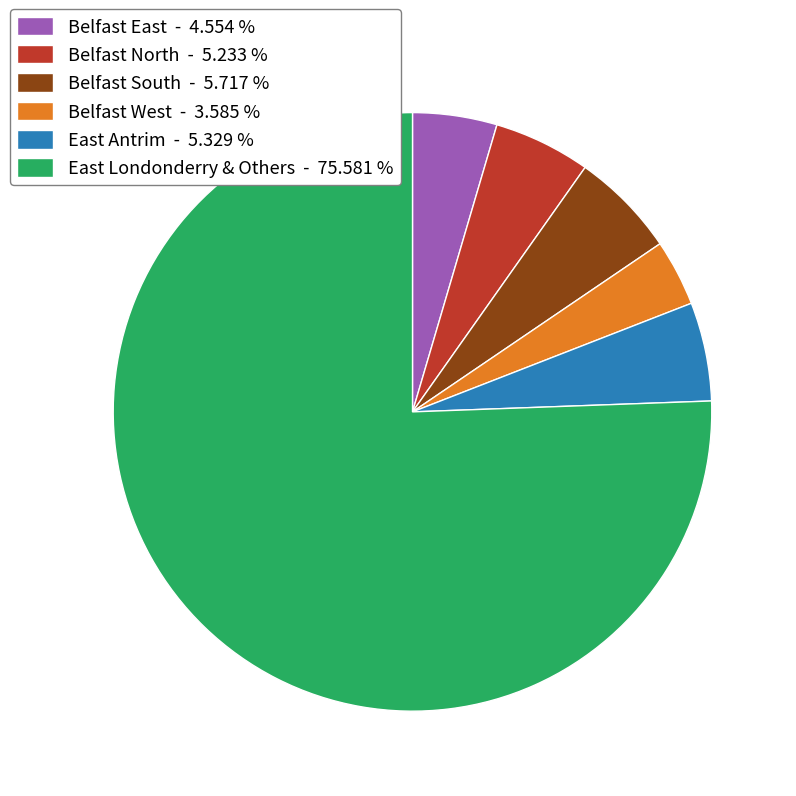

Is Belfast North - 5.233 % the majority of the pie?

No